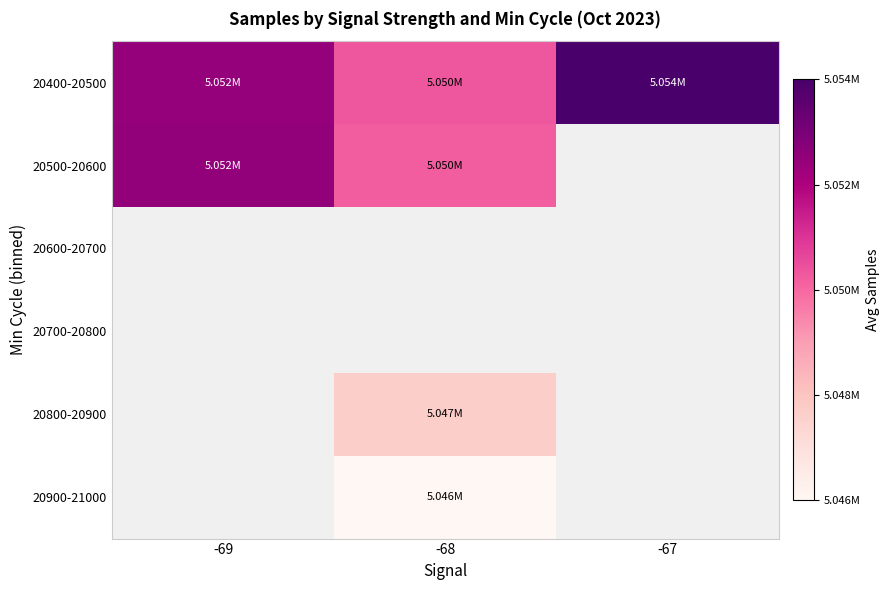

True or false: 20400-20500 has a value of 5050145.5 at -68.

True